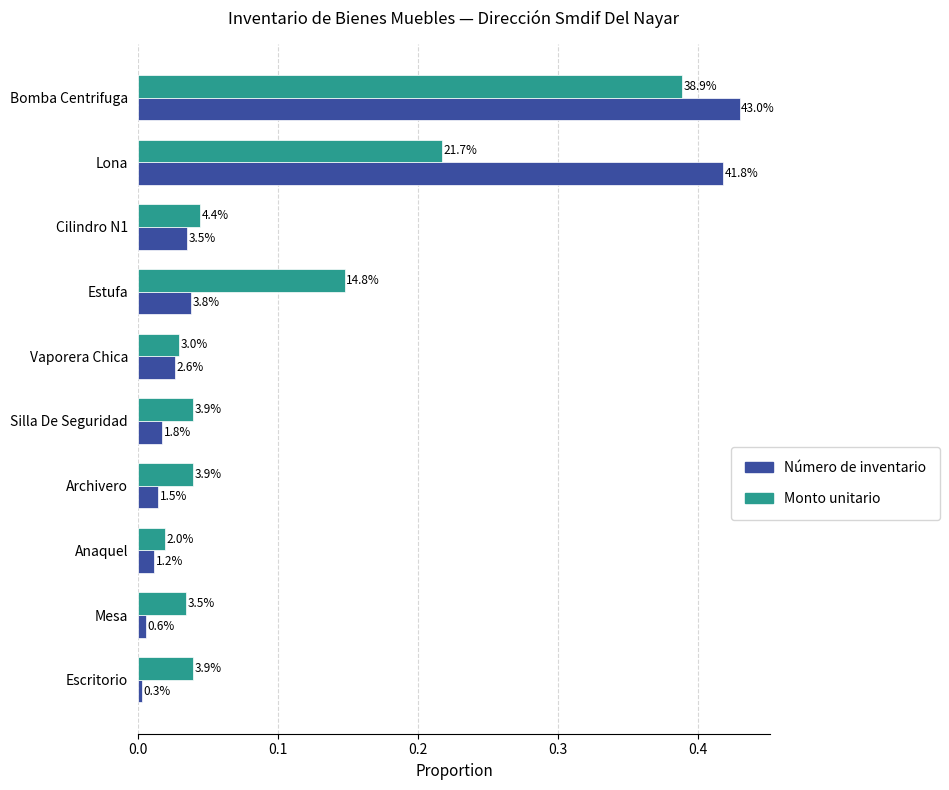

What are all the series names shown in the legend?

Número de inventario, Monto unitario